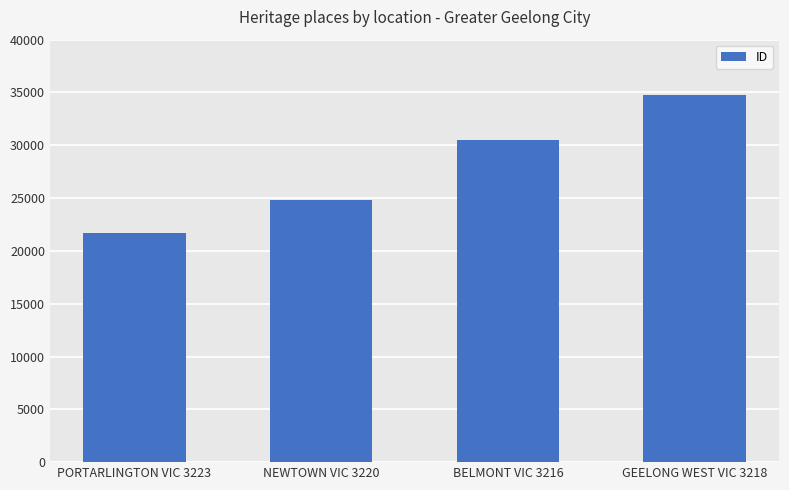

What is the change in value from NEWTOWN VIC 3220 to GEELONG WEST VIC 3218?

+9979